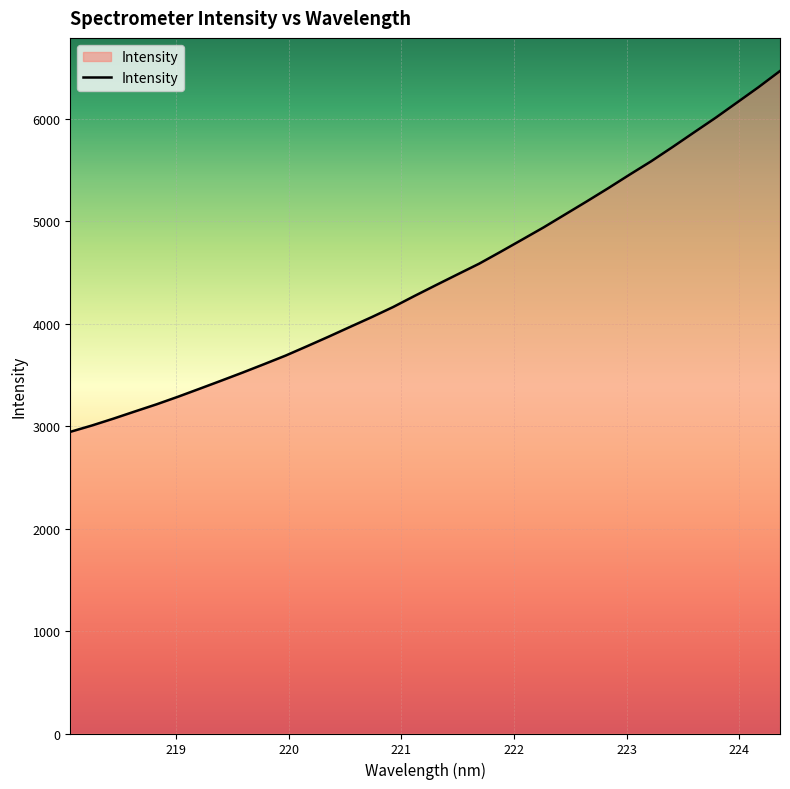

Reading right to left, list all the values displayed in this chart.

6469.6	6311.7	6161.9	6012.6	5870.4	5727.3	5587.7	5457.7	5324.6	5195.6	5069.1	4942.7	4823.3	4704.5	4588.1	4484.1	4379.5	4273.6	4164.9	4065.8	3970.8	3875.1	3782.0	3690.3	3606.6	3524.3	3444.7	3366.2	3288.4	3214.2	3144.9	3074.5	3007.5	2945.9